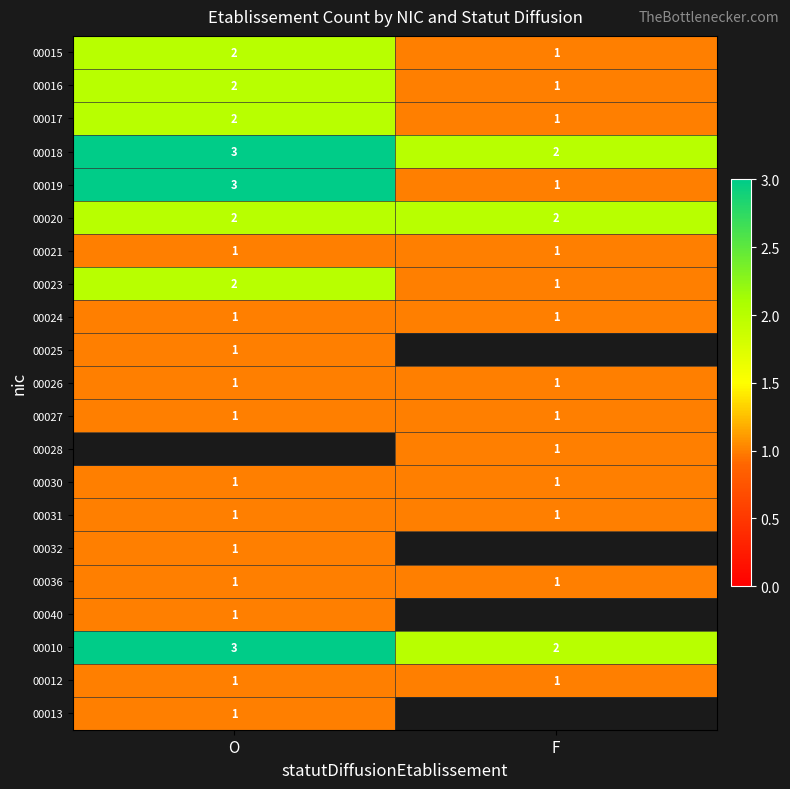

Rank the categories by 00023 value from highest to lowest.

O, F